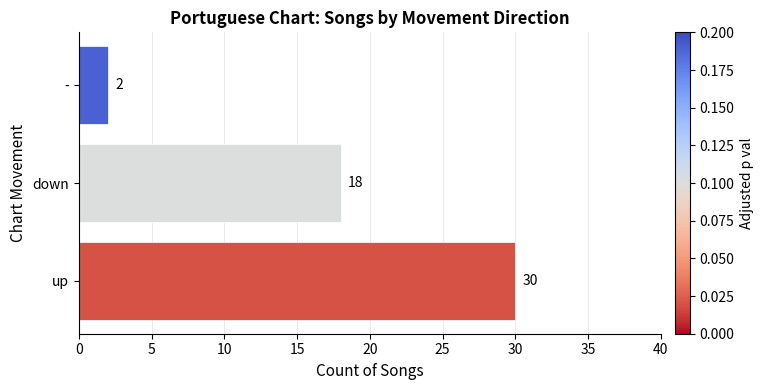

Read the value at down, to the nearest 10.

20